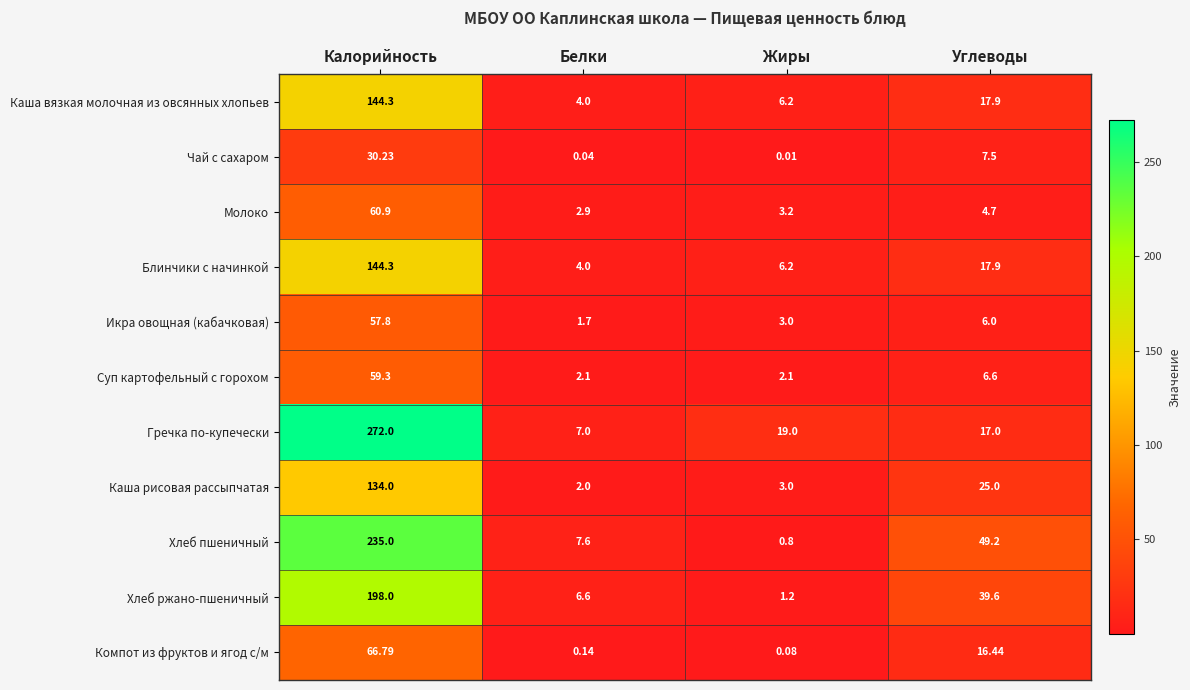

Is the value of Компот из фруктов и ягод с/м at Жиры greater than the value of Хлеб ржано-пшеничный at Жиры?

No